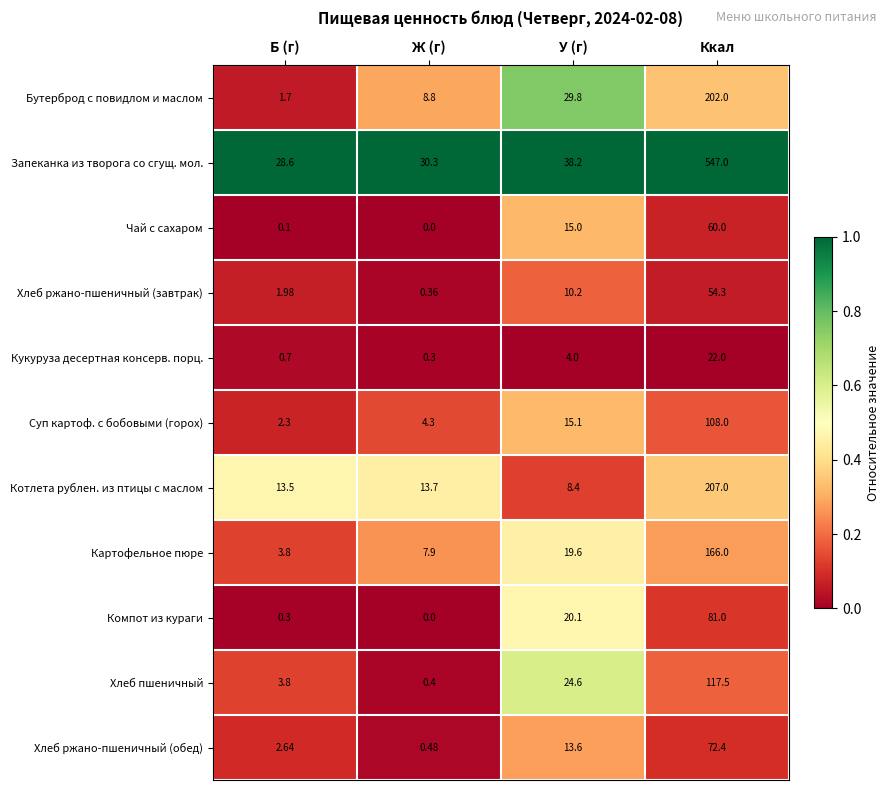

Where is Картофельное пюре nearest to the value 84?

У (г)